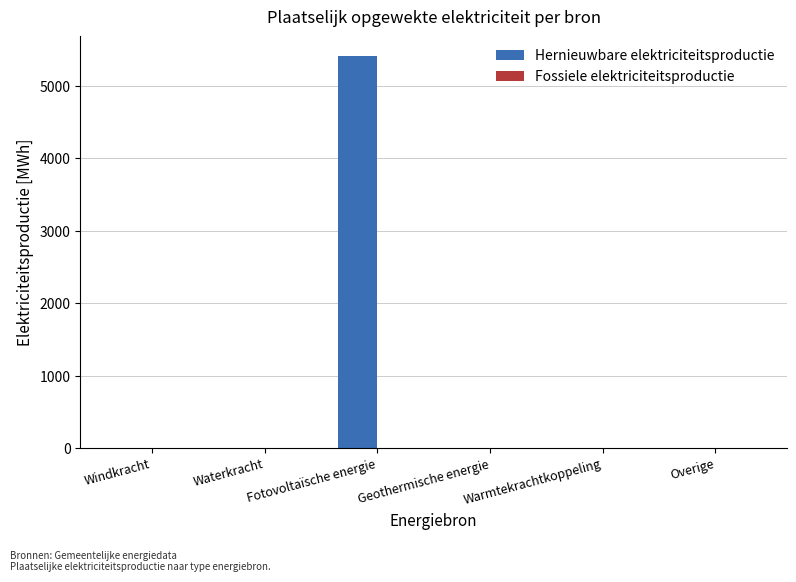

What is the sum of all values?

5409.4